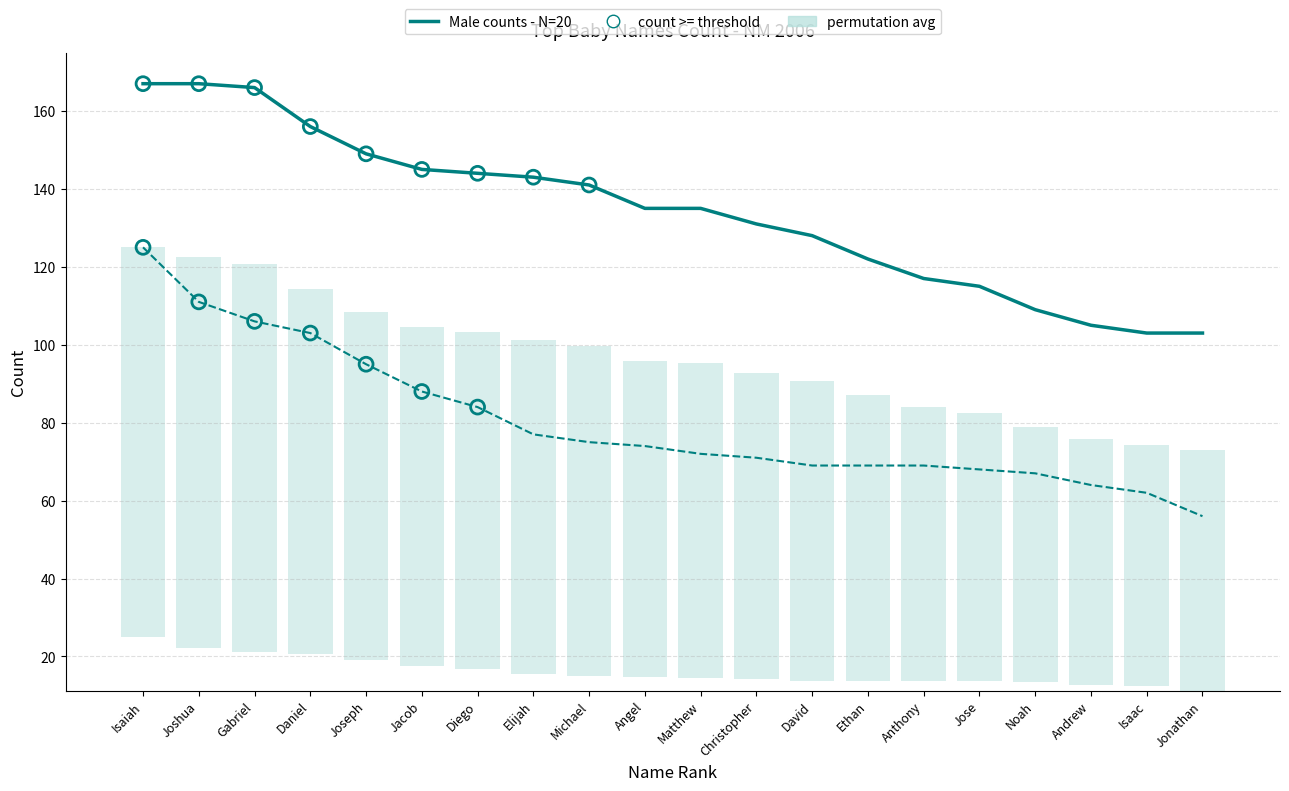

What is the total value across all series at Isaac?

165